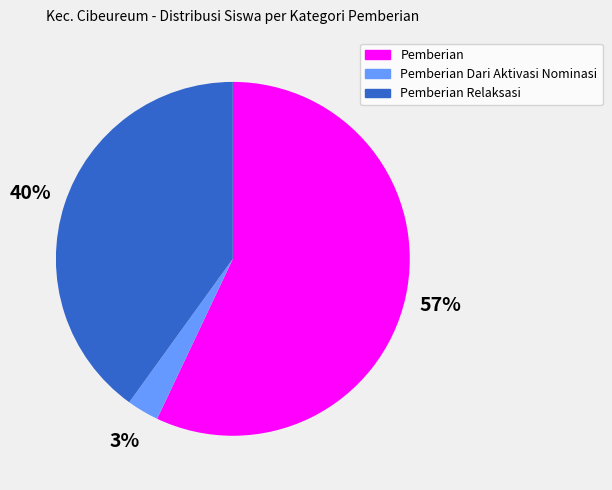

To the nearest percent, what percentage of the pie is Pemberian Dari Aktivasi Nominasi?

3%